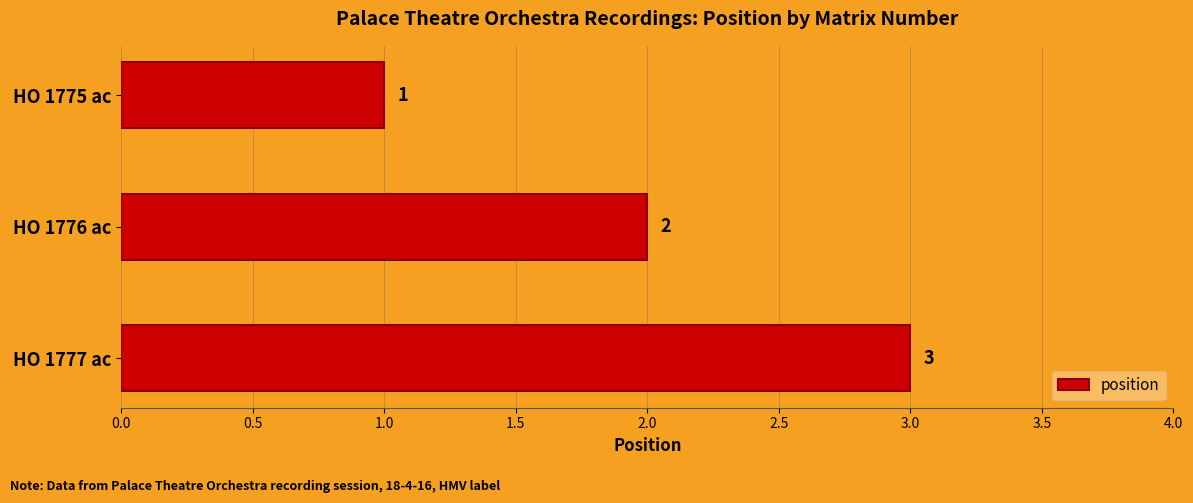

Where is the data nearest to the value 2?

HO 1776 ac